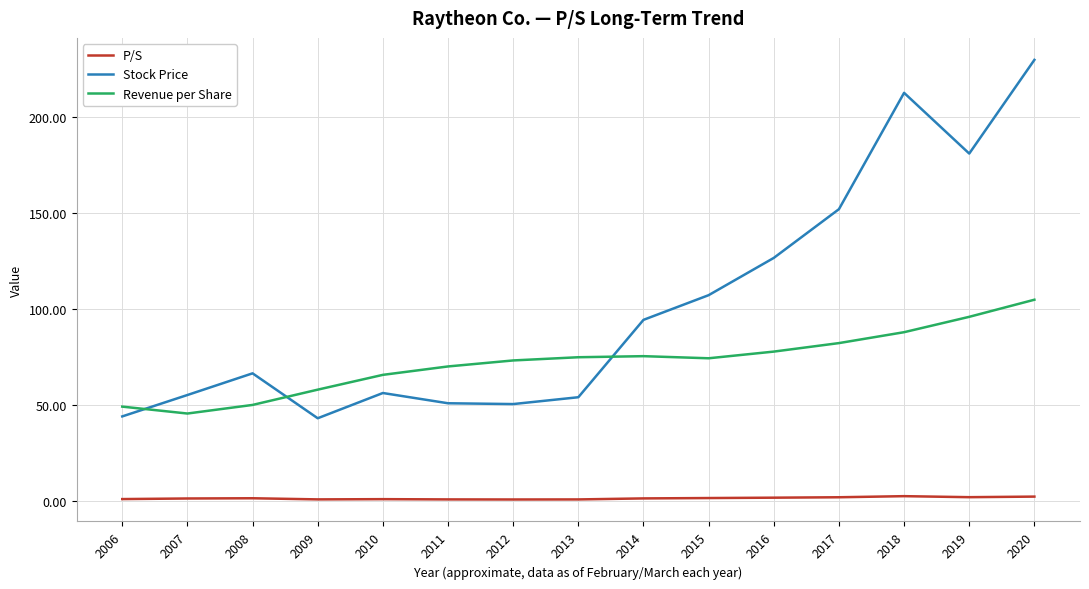

At which category is the sum across all series the highest?

2020